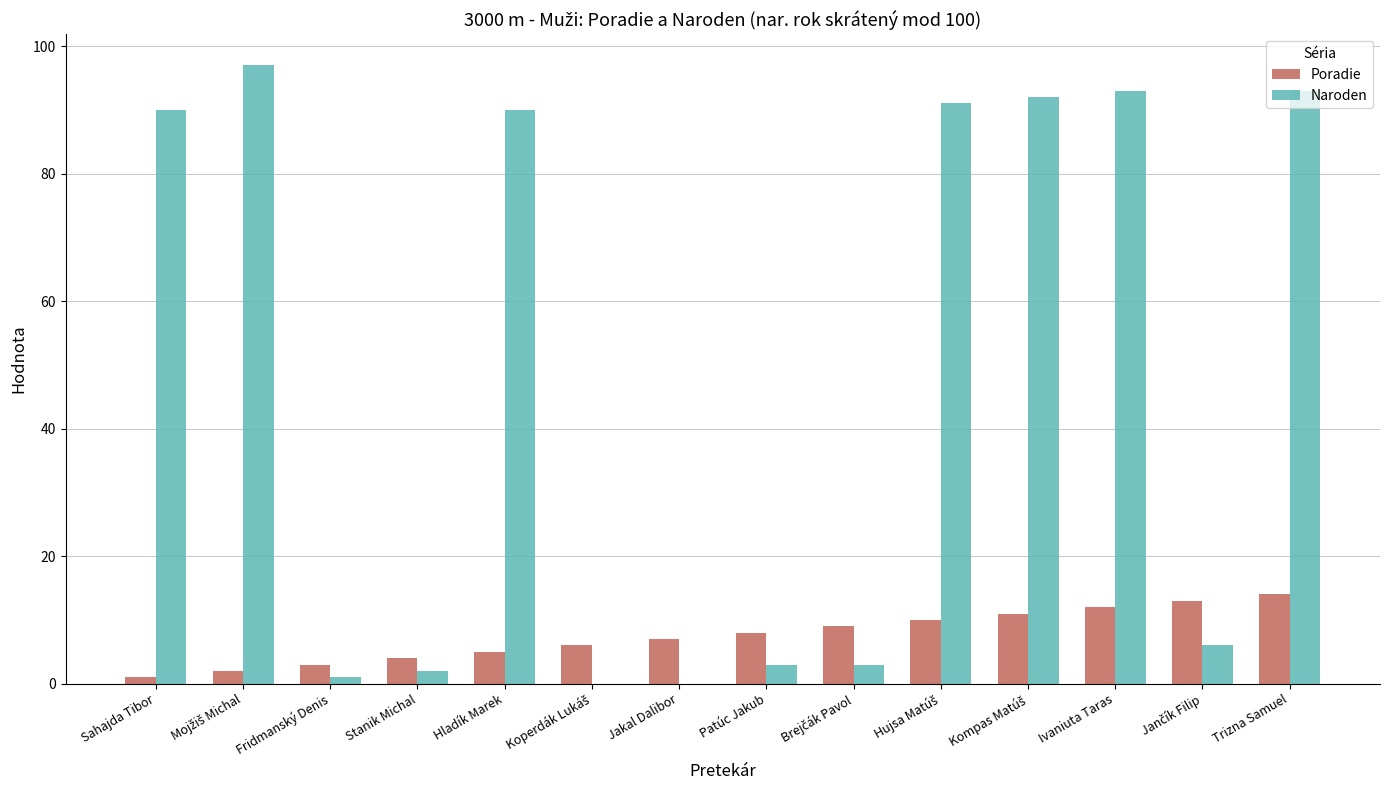

Is the value of Naroden at Trizna Samuel greater than the value of Poradie at Fridmanský Denis?

Yes